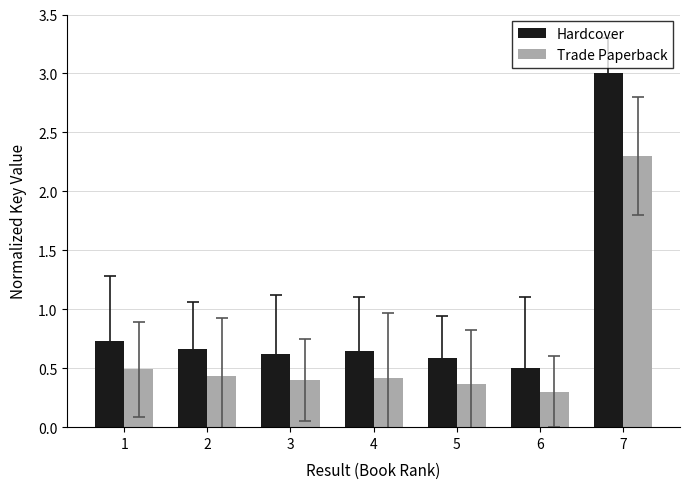

Is the value of Trade Paperback at 5 greater than the value of Hardcover at 4?

No